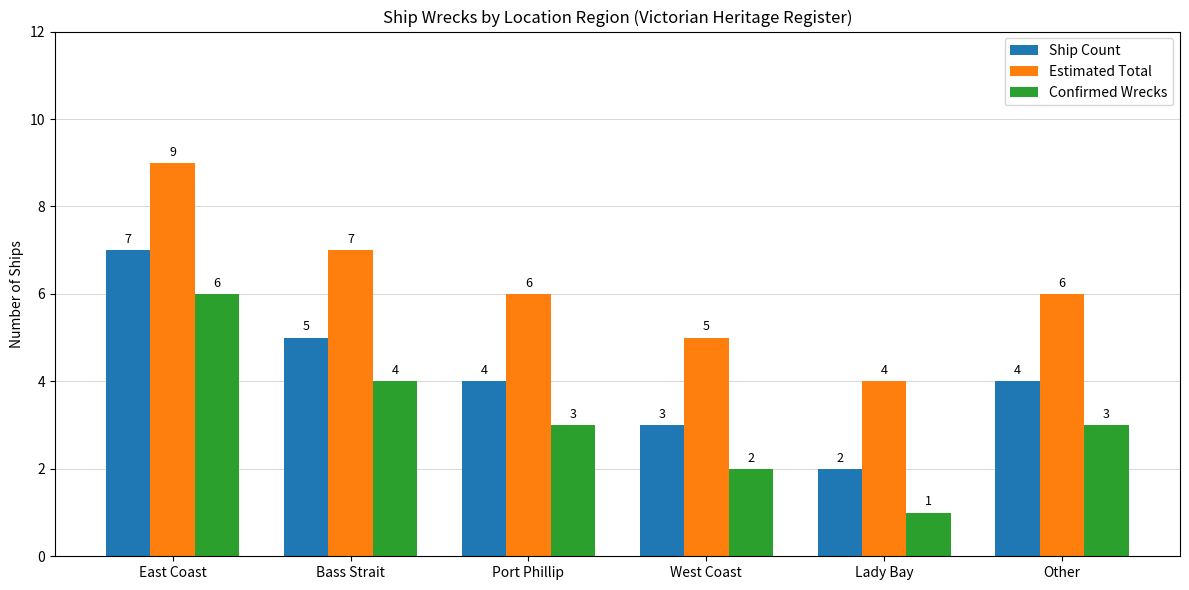

What is the value of the Confirmed Wrecks bar at the 6th from the left?

3